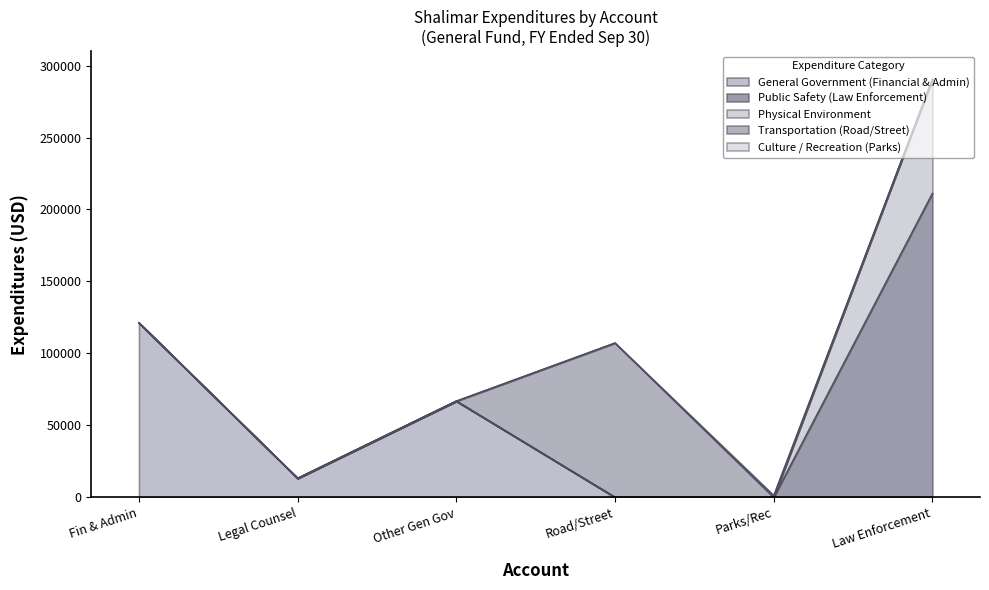

At which category is the sum across all series the highest?

Law Enforcement